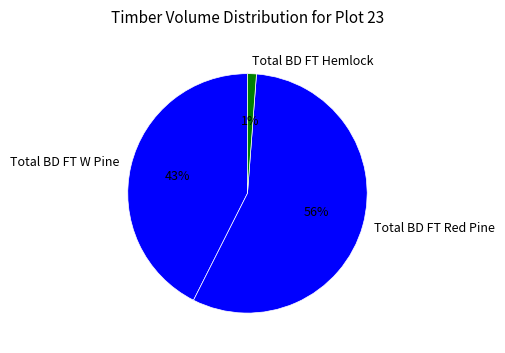

To the nearest percent, what is the difference between the largest and smallest slice percentages?

55%